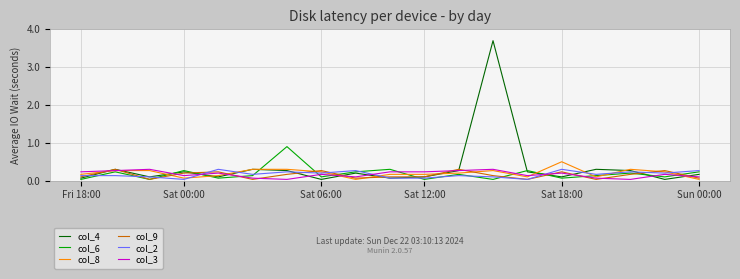

What is the maximum value shown in the chart?

3.7